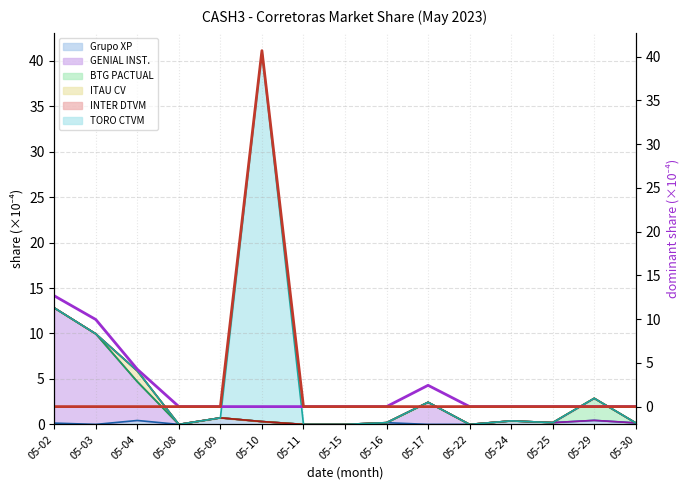

True or false: GENIAL INST. (R) and TORO CTVM (R) cross at least once.

False